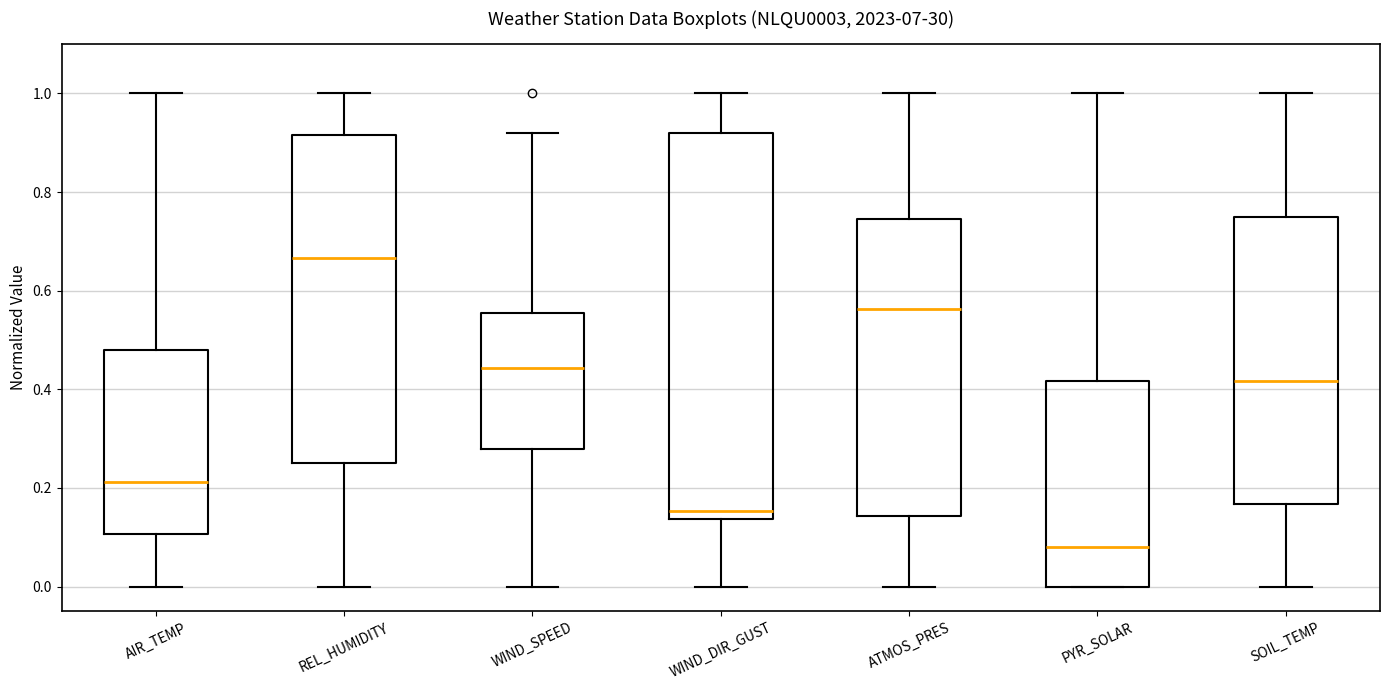

Which box's median line is the lowest?

PYR_SOLAR